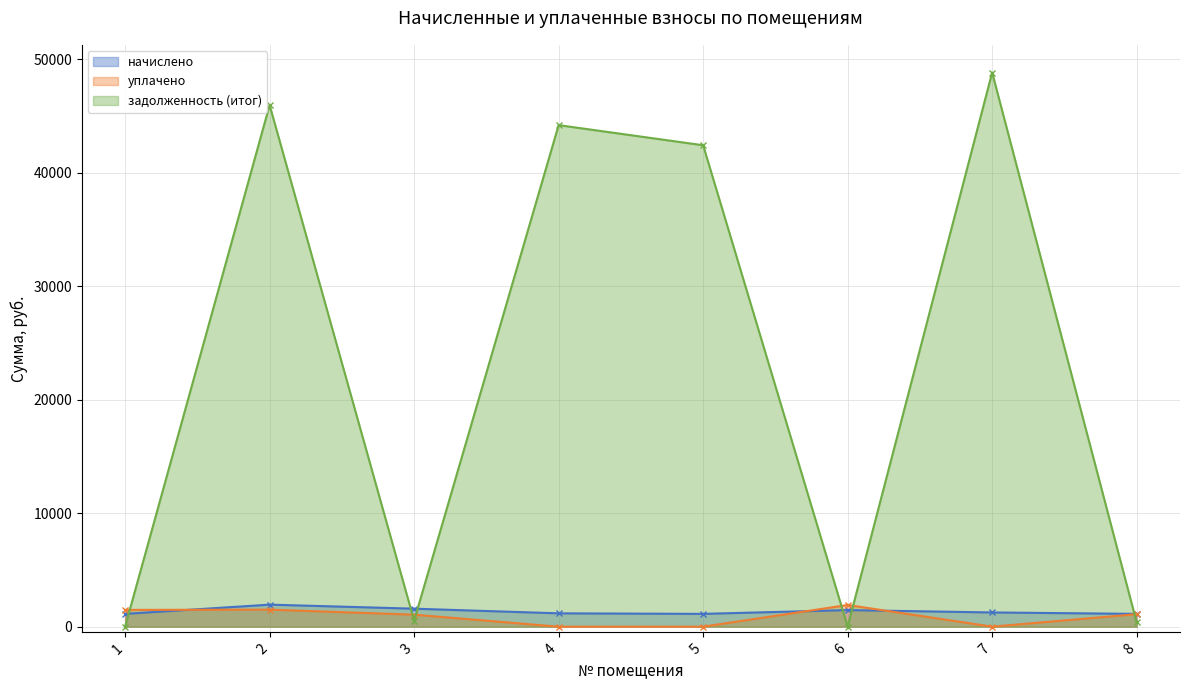

What is the approximate value of начислено at 4?

1174.6